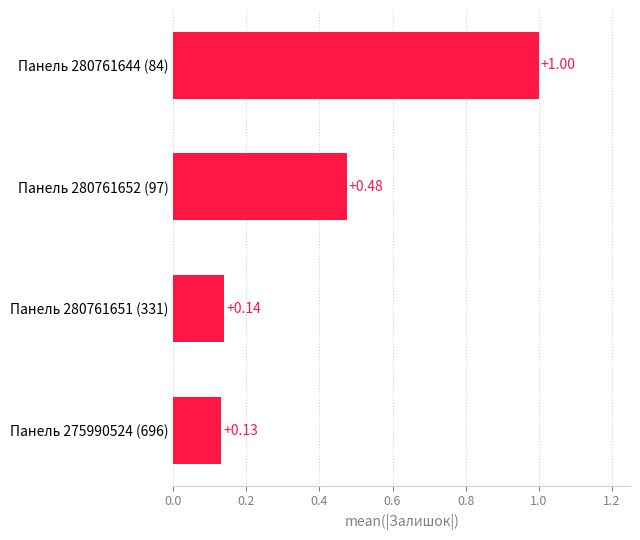

What is the difference between the second highest and second lowest values?

0.3